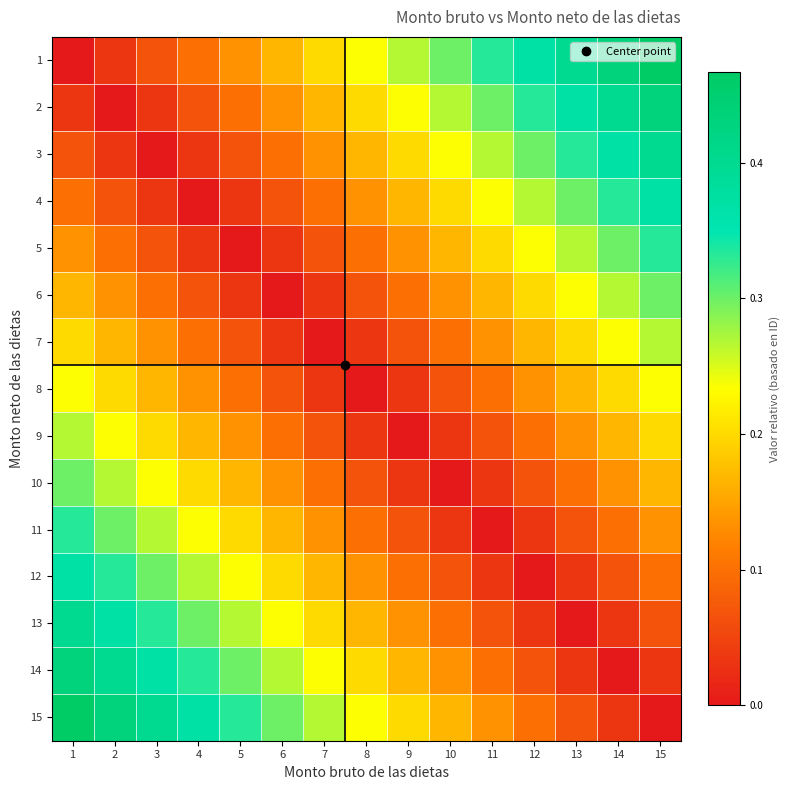

Reading left to right, list all the values displayed in this chart.

1: 1=0.0	2=0.0	3=0.1	4=0.1	5=0.1	6=0.2	7=0.2	8=0.2	9=0.3	10=0.3	11=0.3	12=0.4	13=0.4	14=0.4	15=0.5
2: 1=0.0	2=0.0	3=0.0	4=0.1	5=0.1	6=0.1	7=0.2	8=0.2	9=0.2	10=0.3	11=0.3	12=0.3	13=0.4	14=0.4	15=0.4
3: 1=0.1	2=0.0	3=0.0	4=0.0	5=0.1	6=0.1	7=0.1	8=0.2	9=0.2	10=0.2	11=0.3	12=0.3	13=0.3	14=0.4	15=0.4
4: 1=0.1	2=0.1	3=0.0	4=0.0	5=0.0	6=0.1	7=0.1	8=0.1	9=0.2	10=0.2	11=0.2	12=0.3	13=0.3	14=0.3	15=0.4
5: 1=0.1	2=0.1	3=0.1	4=0.0	5=0.0	6=0.0	7=0.1	8=0.1	9=0.1	10=0.2	11=0.2	12=0.2	13=0.3	14=0.3	15=0.3
6: 1=0.2	2=0.1	3=0.1	4=0.1	5=0.0	6=0.0	7=0.0	8=0.1	9=0.1	10=0.1	11=0.2	12=0.2	13=0.2	14=0.3	15=0.3
7: 1=0.2	2=0.2	3=0.1	4=0.1	5=0.1	6=0.0	7=0.0	8=0.0	9=0.1	10=0.1	11=0.1	12=0.2	13=0.2	14=0.2	15=0.3
8: 1=0.2	2=0.2	3=0.2	4=0.1	5=0.1	6=0.1	7=0.0	8=0.0	9=0.0	10=0.1	11=0.1	12=0.1	13=0.2	14=0.2	15=0.2
9: 1=0.3	2=0.2	3=0.2	4=0.2	5=0.1	6=0.1	7=0.1	8=0.0	9=0.0	10=0.0	11=0.1	12=0.1	13=0.1	14=0.2	15=0.2
10: 1=0.3	2=0.3	3=0.2	4=0.2	5=0.2	6=0.1	7=0.1	8=0.1	9=0.0	10=0.0	11=0.0	12=0.1	13=0.1	14=0.1	15=0.2
11: 1=0.3	2=0.3	3=0.3	4=0.2	5=0.2	6=0.2	7=0.1	8=0.1	9=0.1	10=0.0	11=0.0	12=0.0	13=0.1	14=0.1	15=0.1
12: 1=0.4	2=0.3	3=0.3	4=0.3	5=0.2	6=0.2	7=0.2	8=0.1	9=0.1	10=0.1	11=0.0	12=0.0	13=0.0	14=0.1	15=0.1
13: 1=0.4	2=0.4	3=0.3	4=0.3	5=0.3	6=0.2	7=0.2	8=0.2	9=0.1	10=0.1	11=0.1	12=0.0	13=0.0	14=0.0	15=0.1
14: 1=0.4	2=0.4	3=0.4	4=0.3	5=0.3	6=0.3	7=0.2	8=0.2	9=0.2	10=0.1	11=0.1	12=0.1	13=0.0	14=0.0	15=0.0
15: 1=0.5	2=0.4	3=0.4	4=0.4	5=0.3	6=0.3	7=0.3	8=0.2	9=0.2	10=0.2	11=0.1	12=0.1	13=0.1	14=0.0	15=0.0